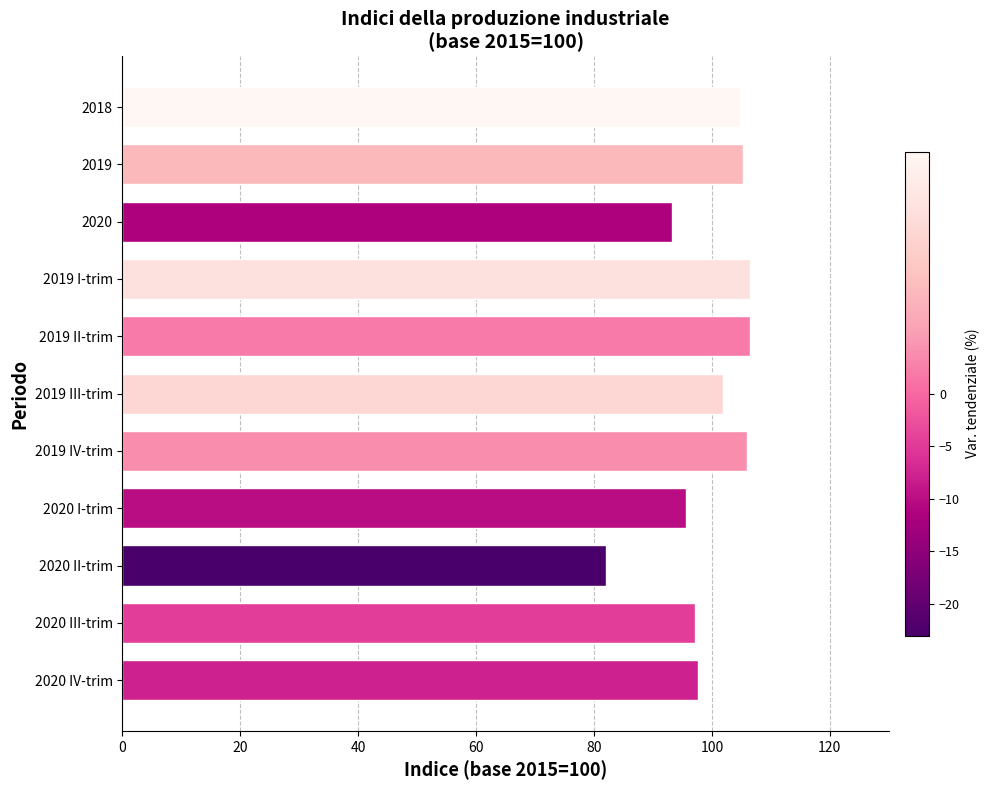

What is the difference between the maximum and minimum values?

24.5